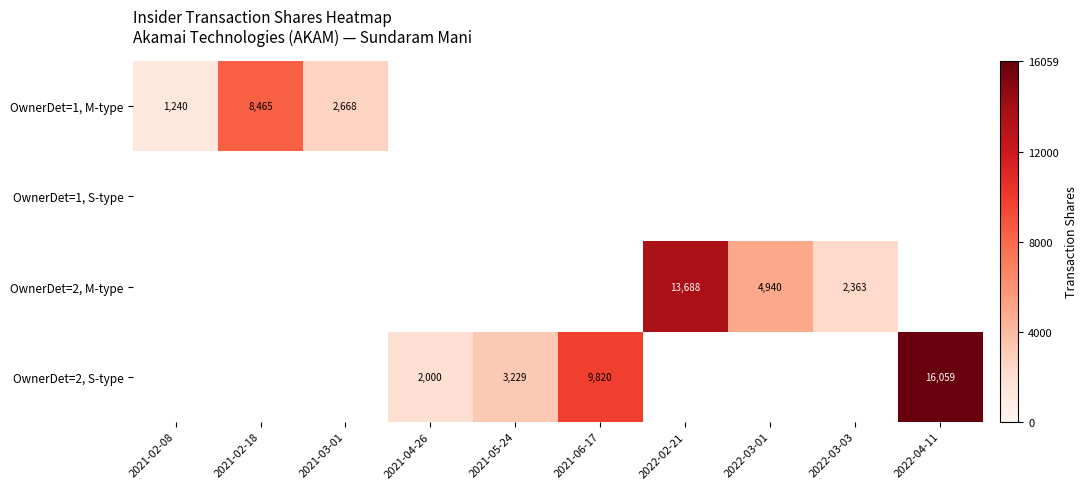

The value of OwnerDet=2, S-type at 2022-04-11 is 22592. True or false?

False